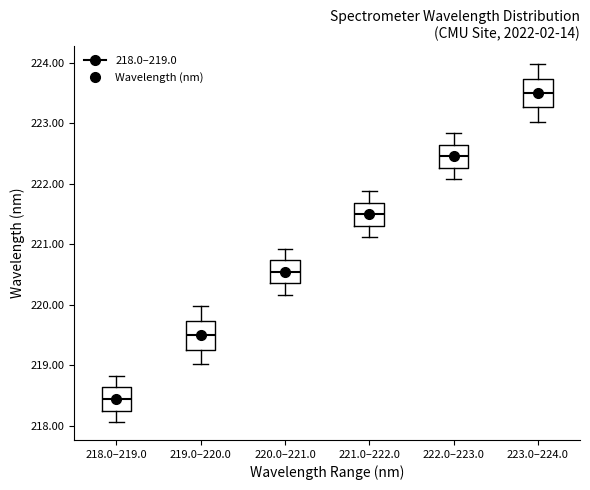

Where does the median line of the box for 222.0–223.0 sit on the y-axis? The values are not printed on the chart, so give them approximately, as read against the axis.

222.5